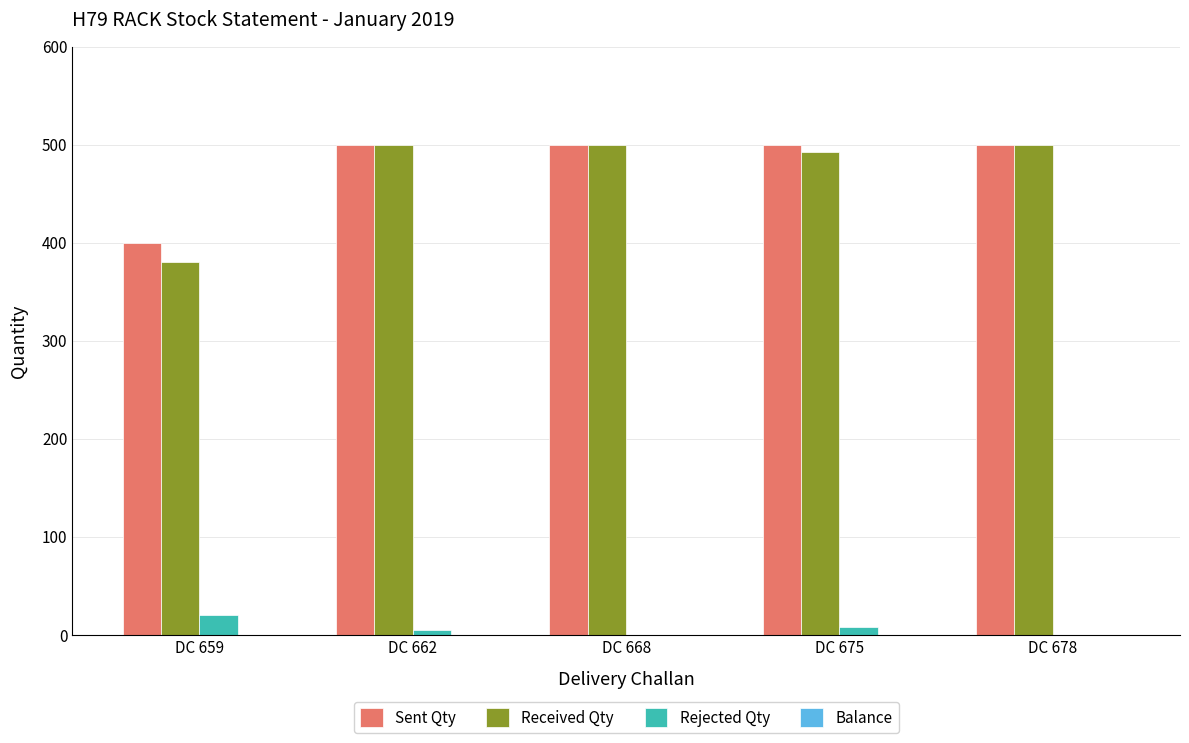

Reading left to right, list all the values displayed in this chart.

Sent Qty: DC 659=400	DC 662=500	DC 668=500	DC 675=500	DC 678=500
Received Qty: DC 659=380	DC 662=500	DC 668=500	DC 675=492	DC 678=500
Rejected Qty: DC 659=20	DC 662=5	DC 668=0	DC 675=8	DC 678=0